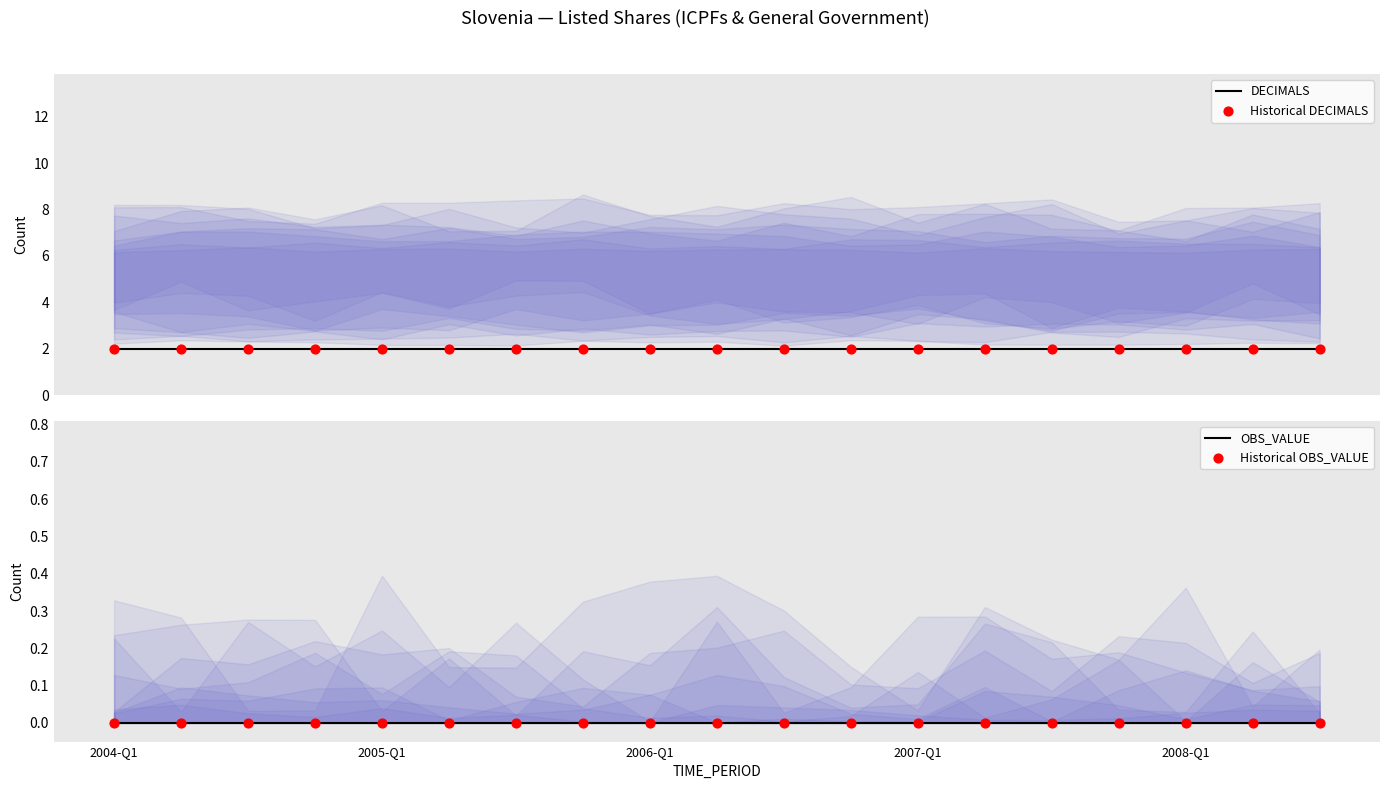

At how many categories does at least one series exceed 1?

19